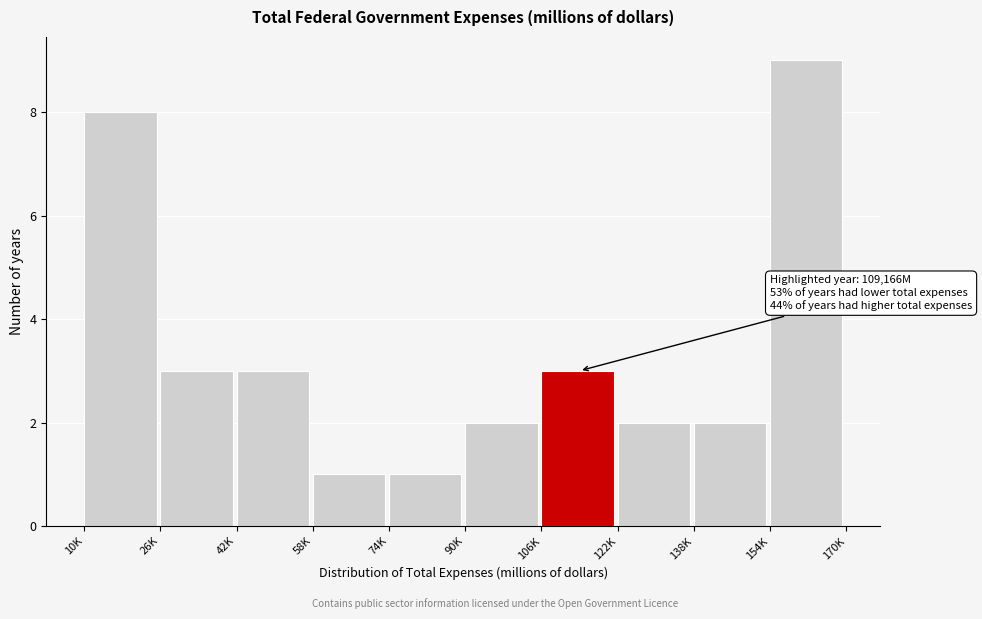

Reading right to left, extract all data points from this chart.

154K=9	138K=2	122K=2	106K=3	90K=2	74K=1	58K=1	42K=3	26K=3	10K=8